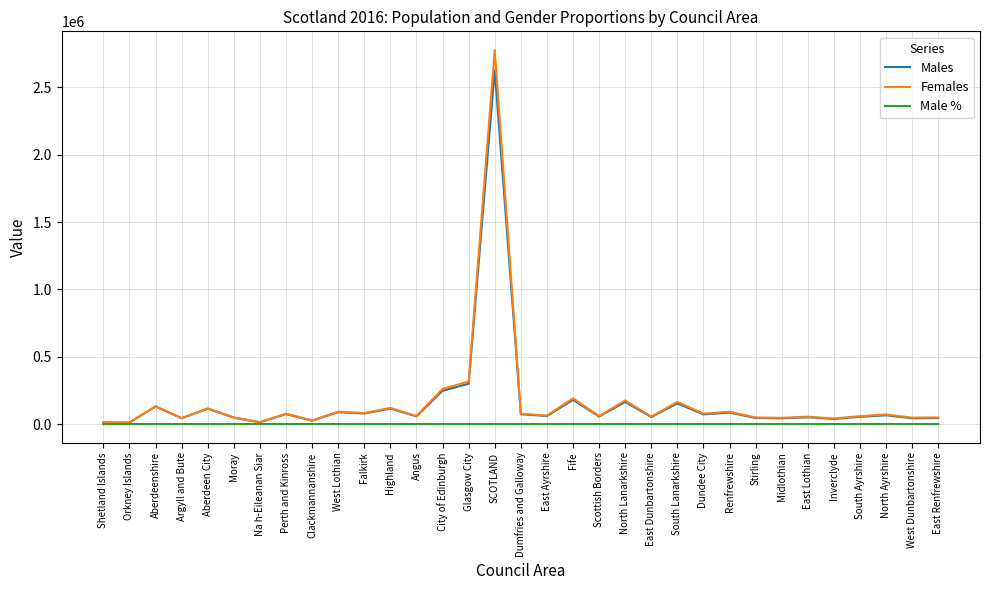

List the series in order of their peak value, highest first.

Females, Males, Male %